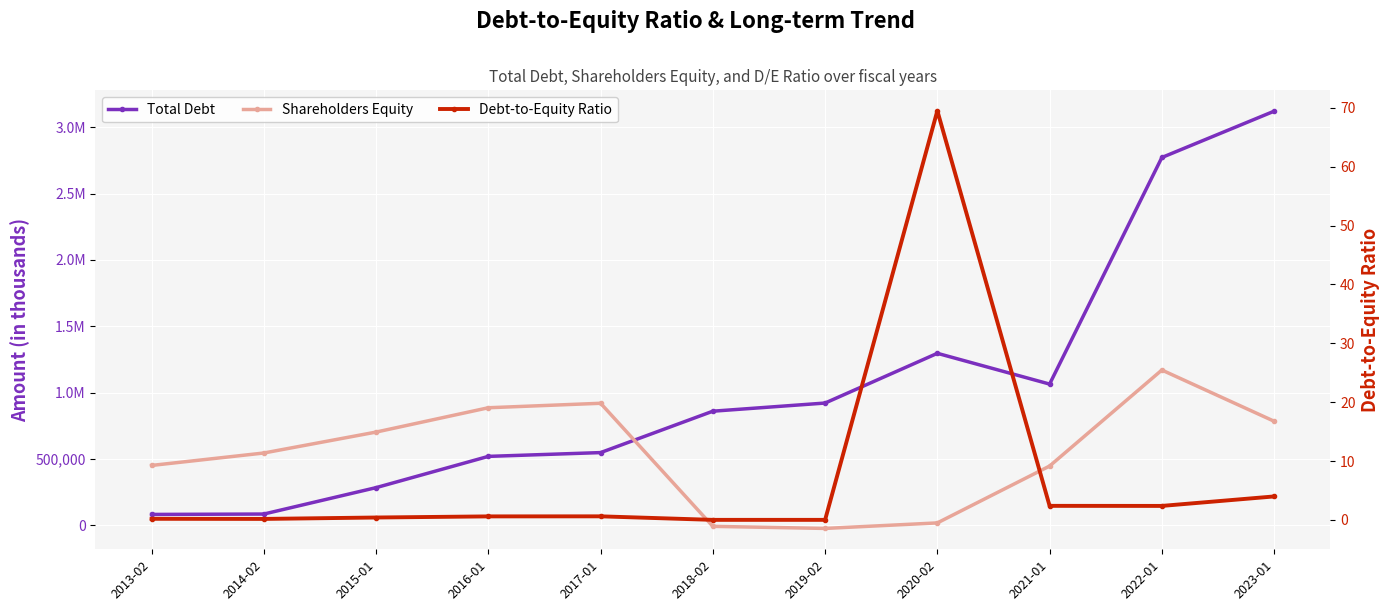

Rank the categories by Total Debt value from lowest to highest.

2013-02, 2014-02, 2015-01, 2016-01, 2017-01, 2018-02, 2019-02, 2021-01, 2020-02, 2022-01, 2023-01